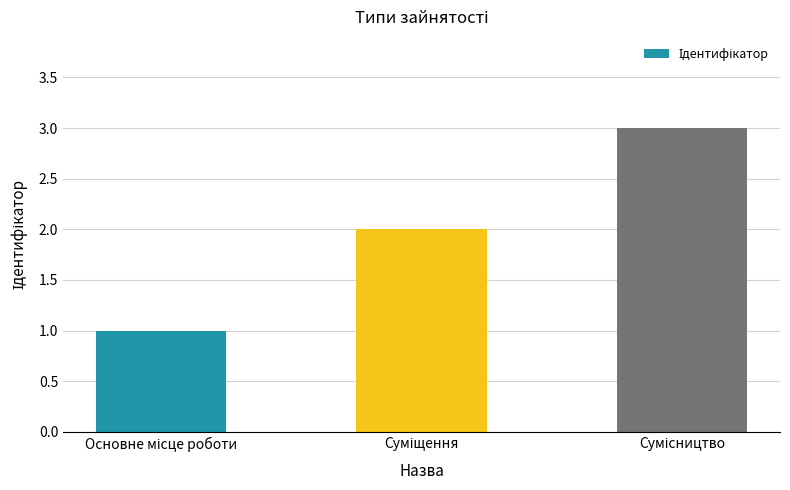

What is the sum of all values?

6